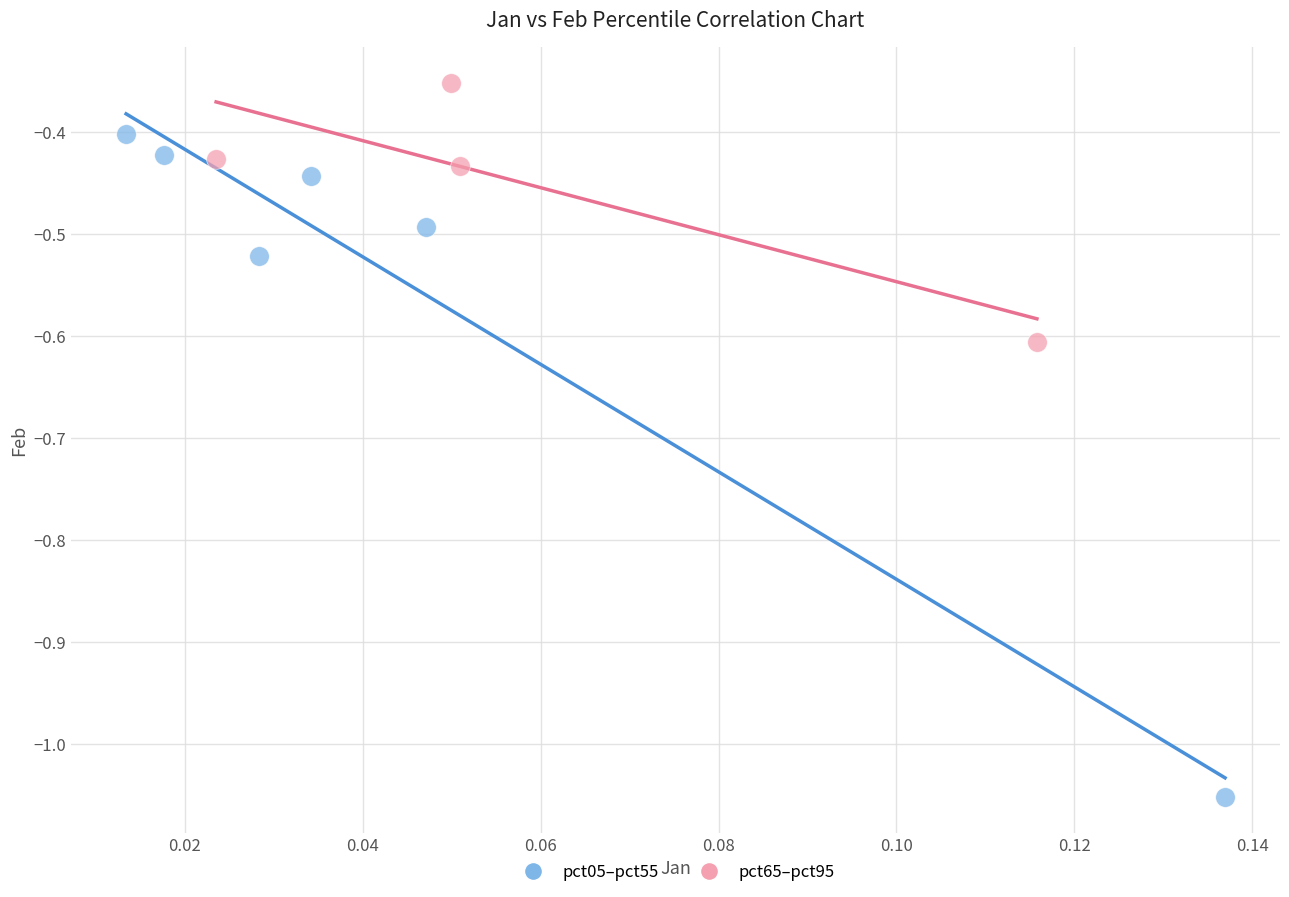

Which series reaches the minimum Y coordinate?

pct05–pct55